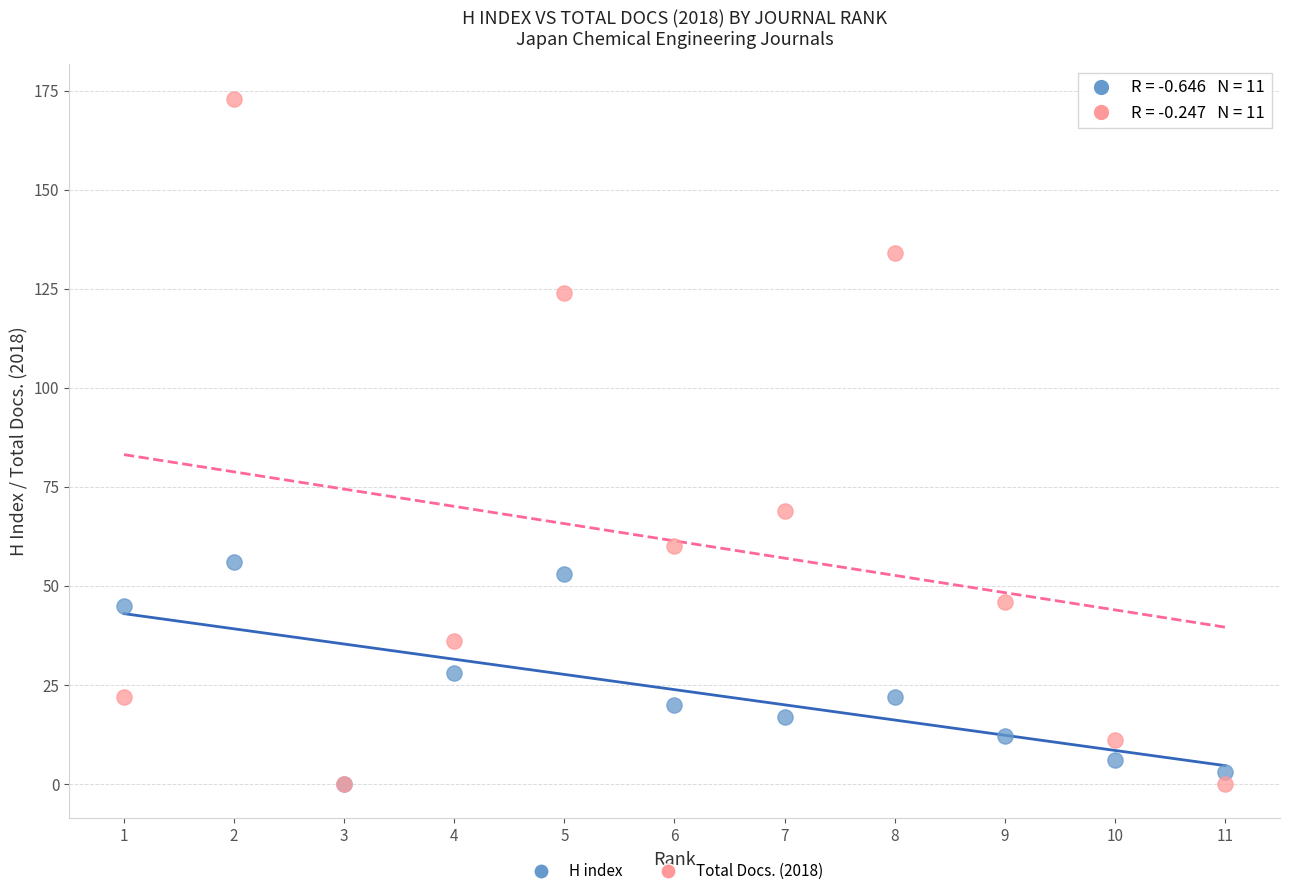

In the Total Docs. (2018) series, what Y value is closest to 86?

69